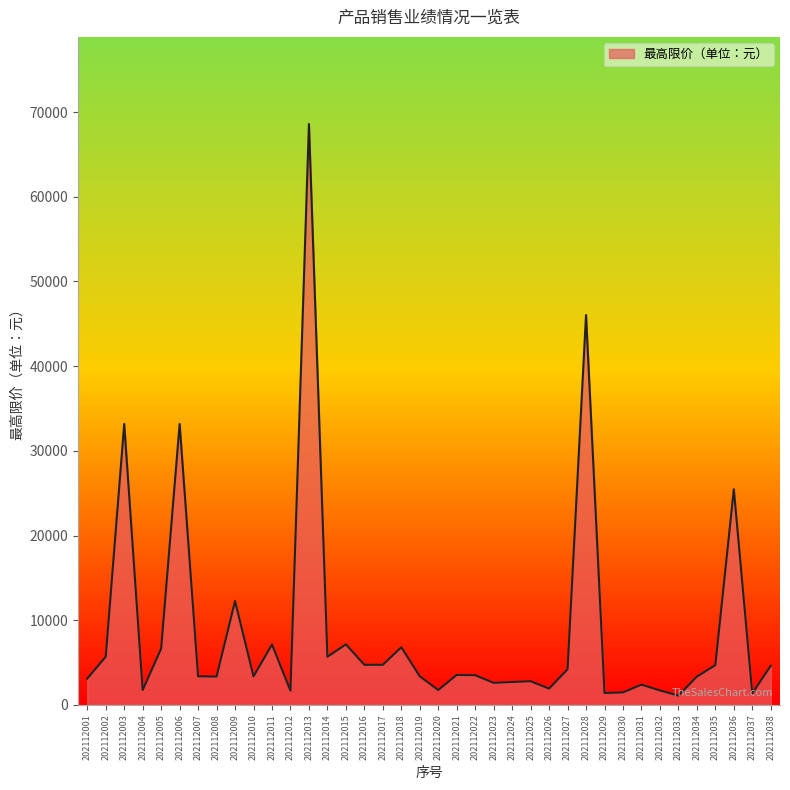

At which category does the data reach its first local peak?

202112003